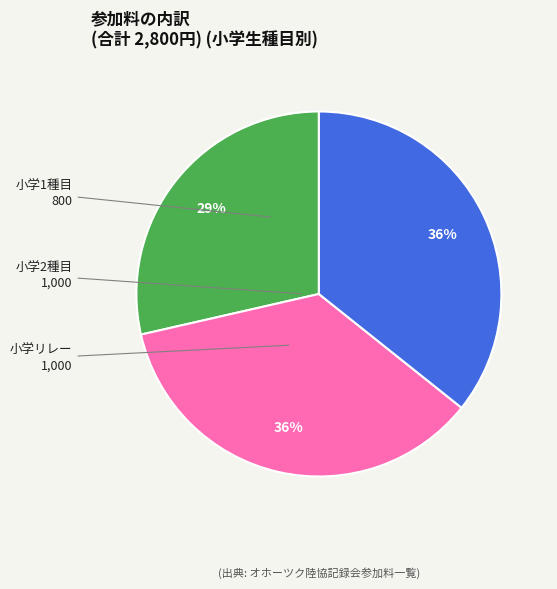

Is there any slice that represents more than half of the pie?

No